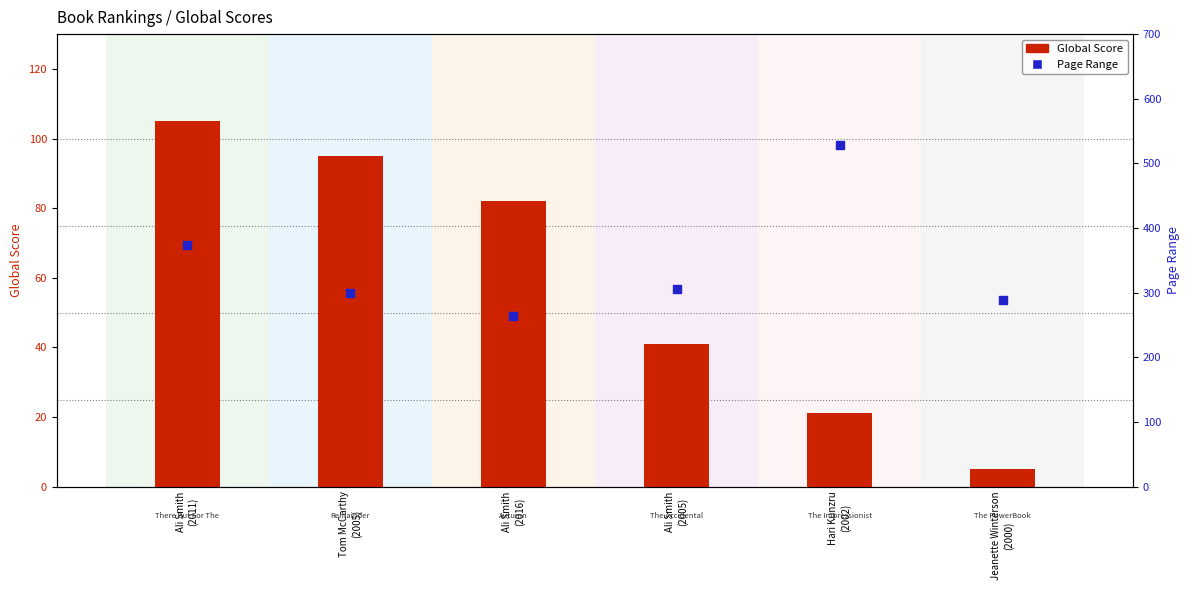

At how many categories does at least one series exceed 35?

6